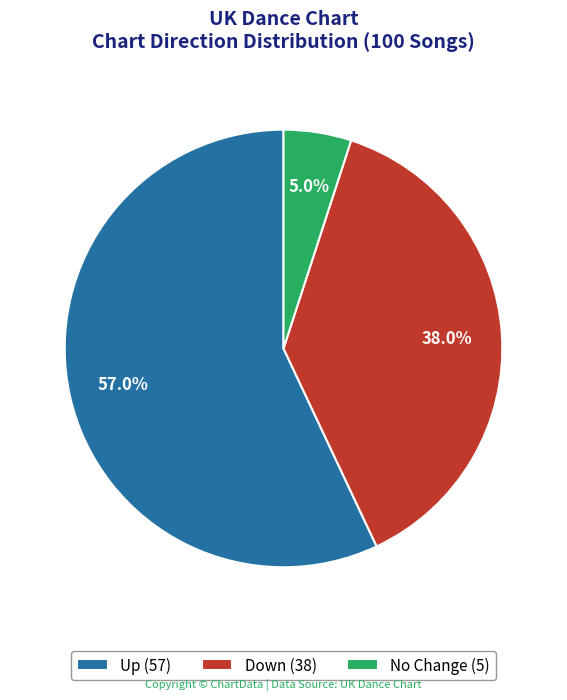

What portion of the pie excludes No Change (5)?

95.0%